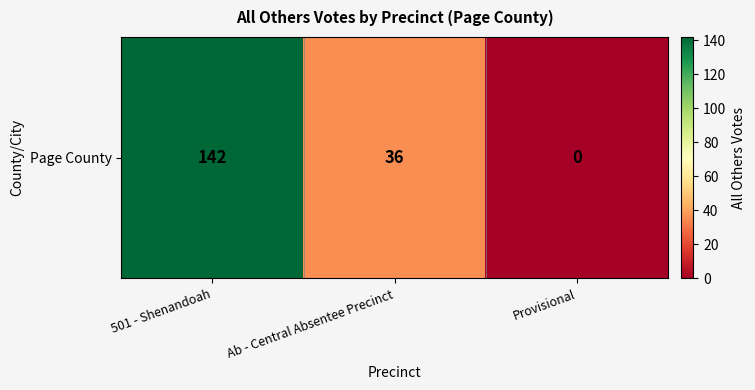

Reading left to right, transcribe all the data shown in this chart.

142	36	0